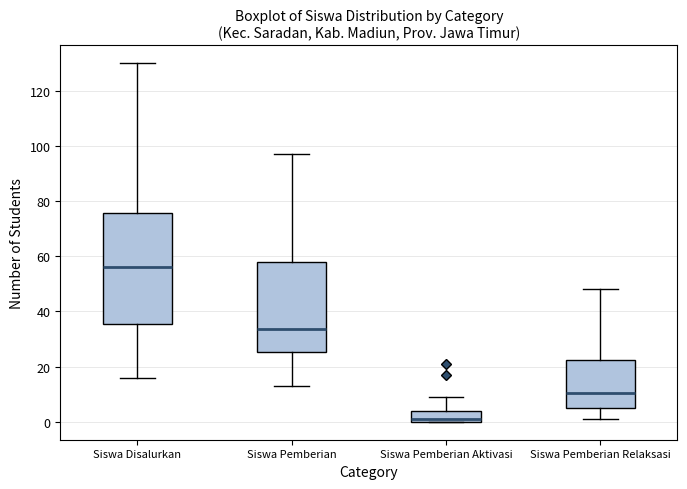

Where is the upper edge of the box for Siswa Pemberian on the y-axis? The values are not printed on the chart, so give them approximately, as read against the axis.

58